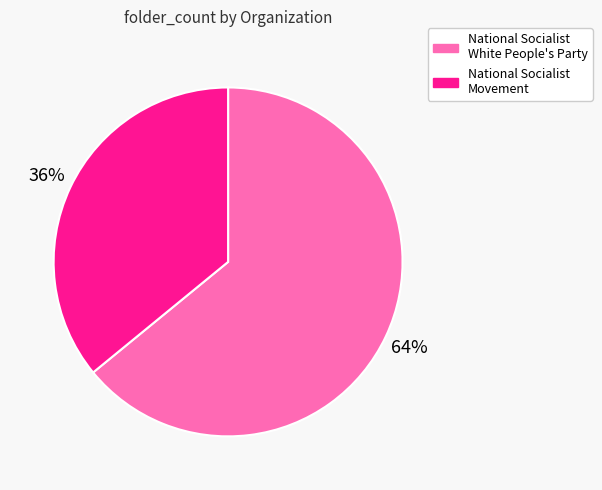

Is it true that National Socialist White People's Party is 64% of the pie?

True